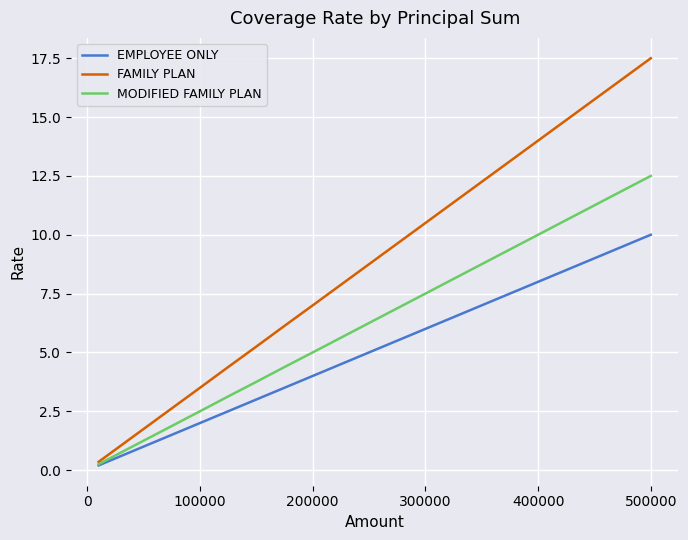

How many categories are shown in the chart?

17